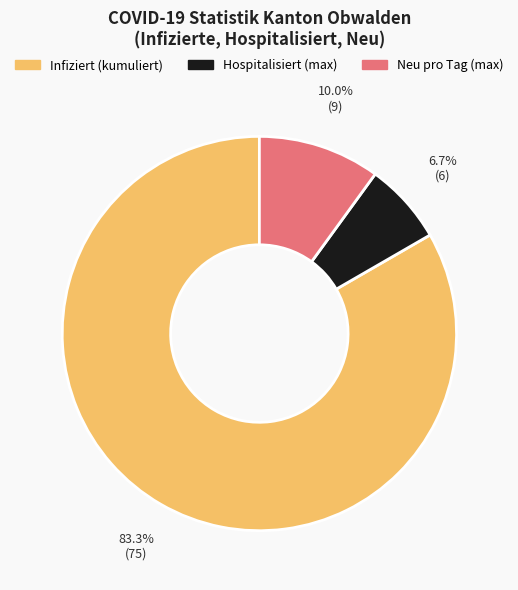

Is there any slice that represents more than half of the pie?

Yes